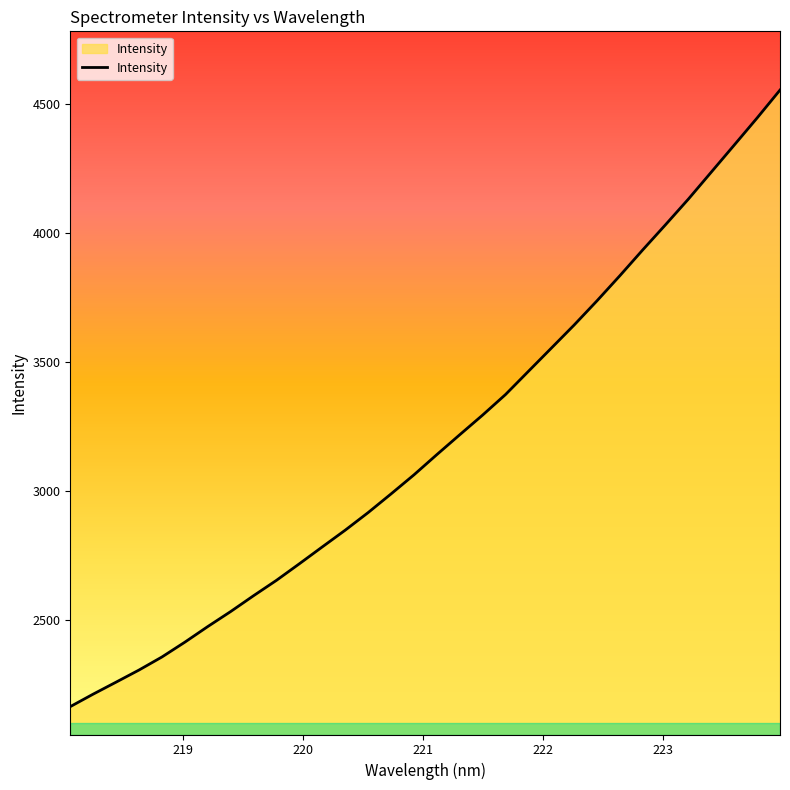

What is the maximum value shown in the chart?

4554.6